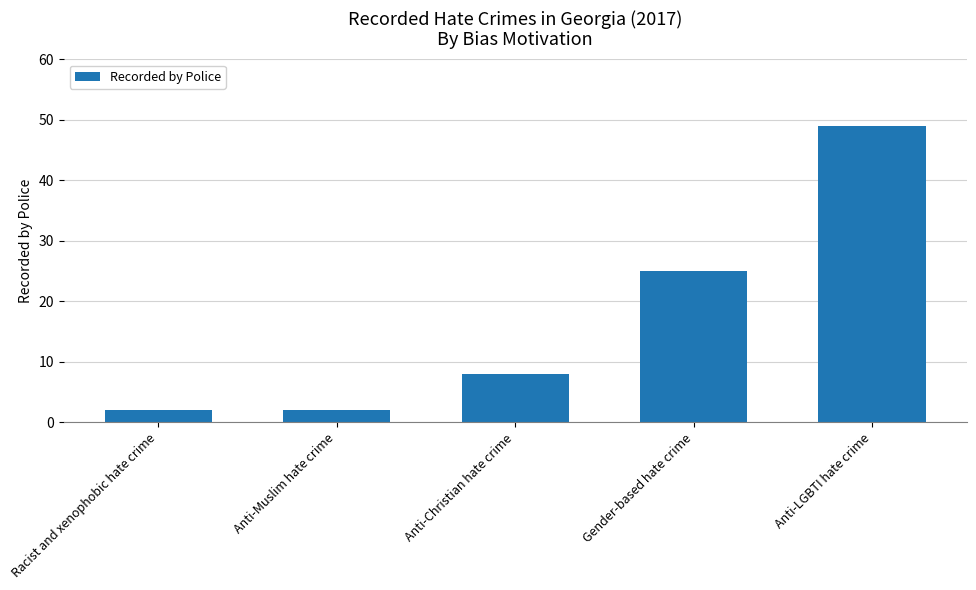

What is the value of the 4th bar from the left?

25